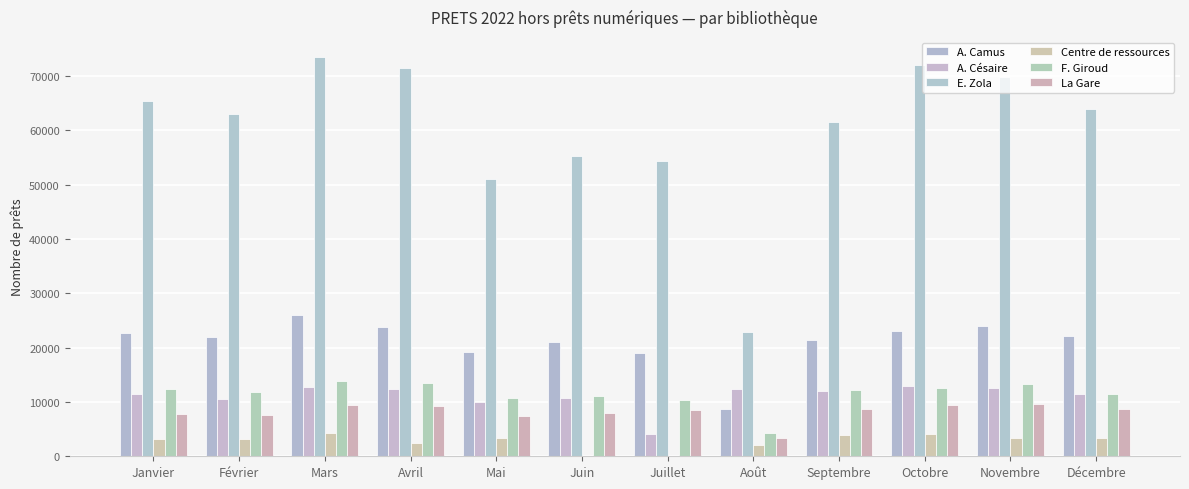

What is the greatest value displayed?

73530